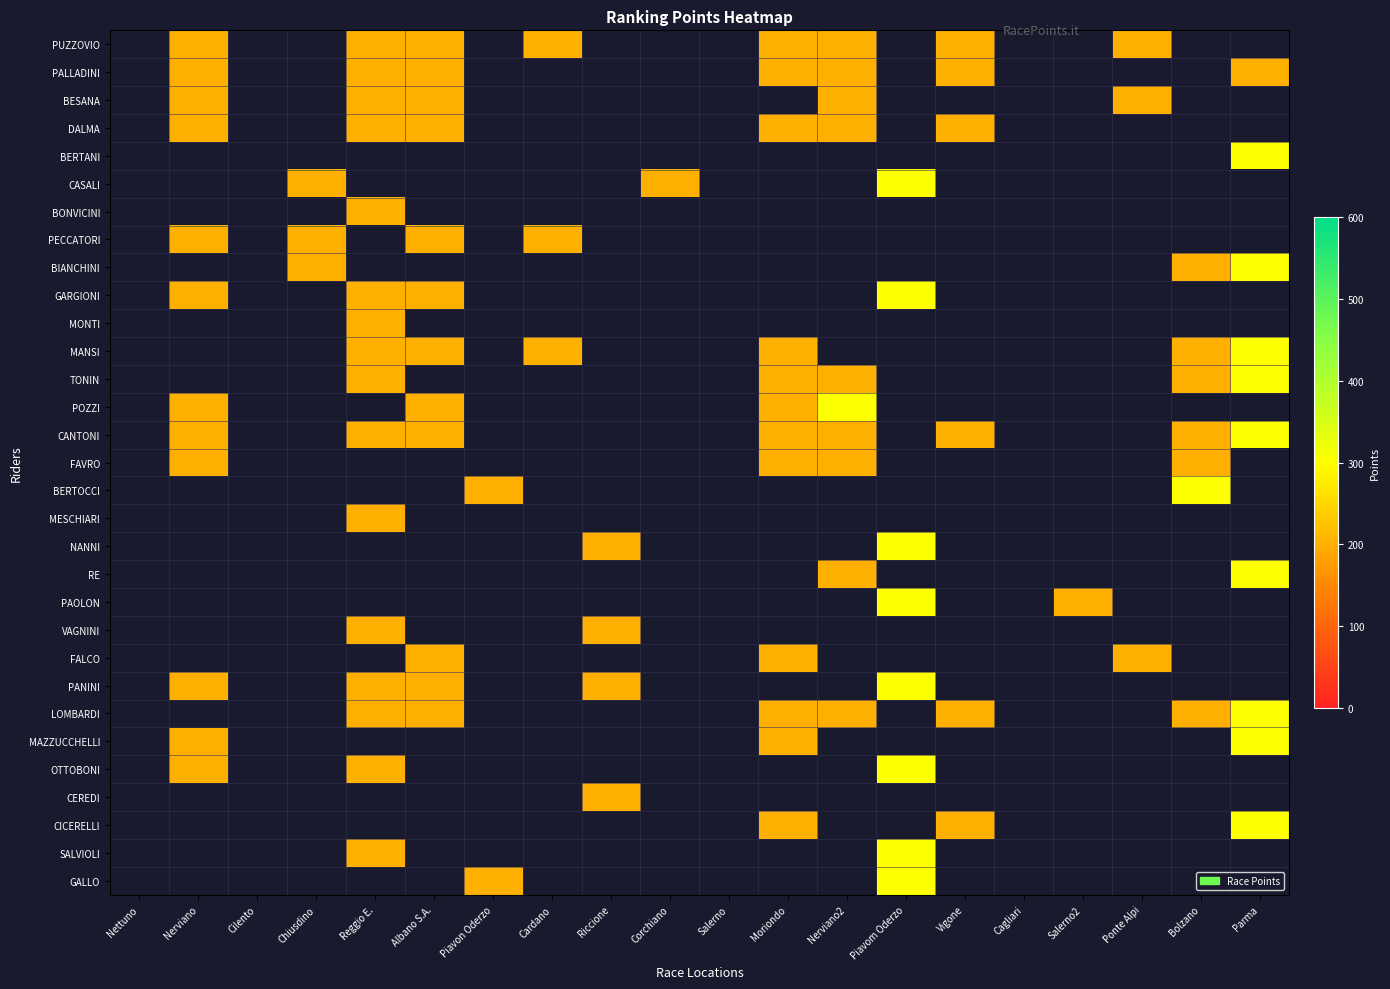

The value of PUZZOVIO at Nerviano is 200.0. True or false?

True